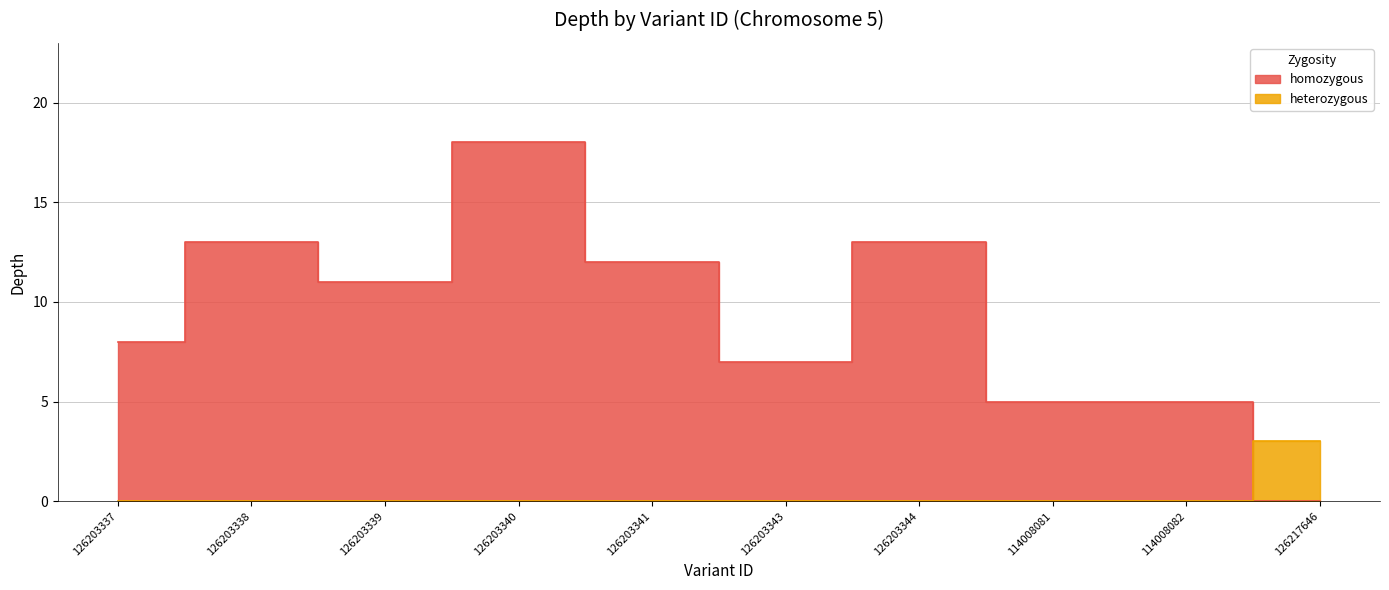

The value at 126203337 is 12. True or false?

False